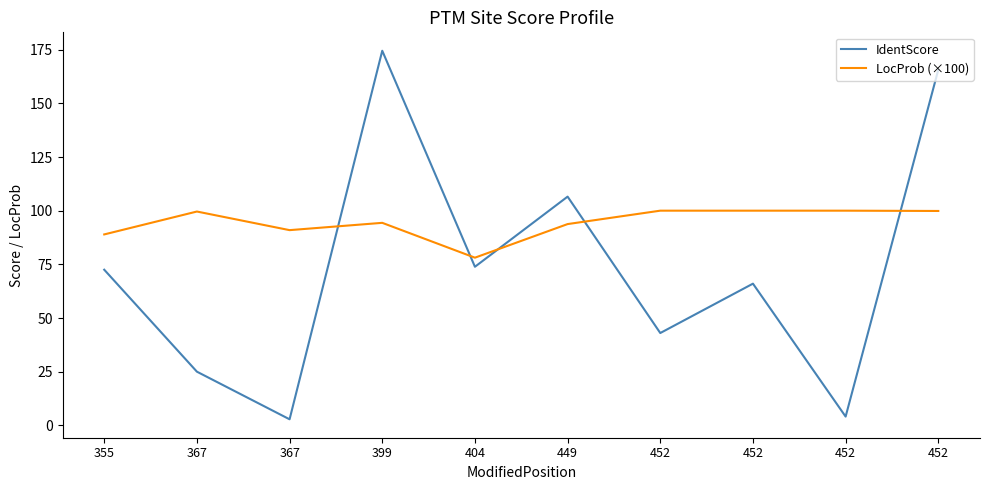

What is the greatest value displayed?

174.5